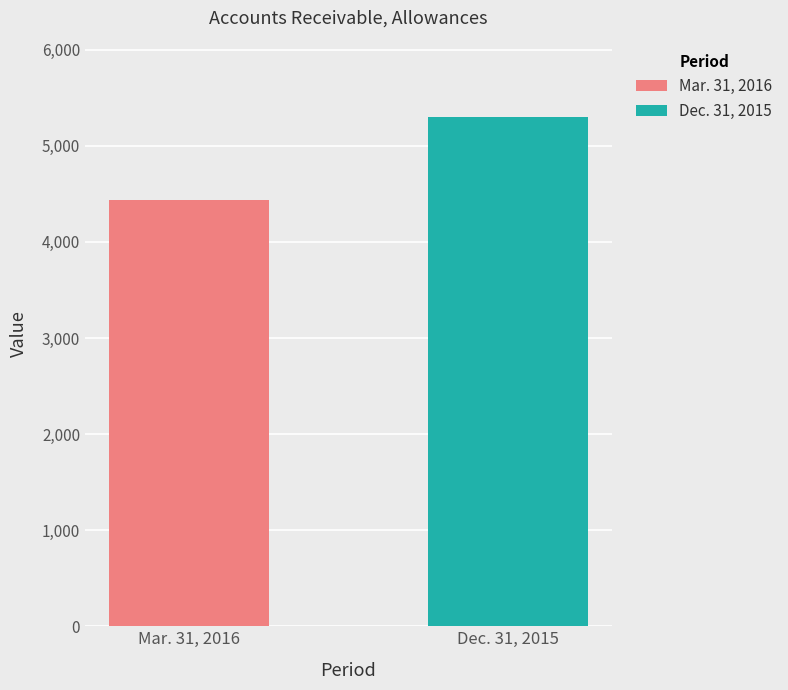

What is the minimum value for Dec. 31, 2015?

5300